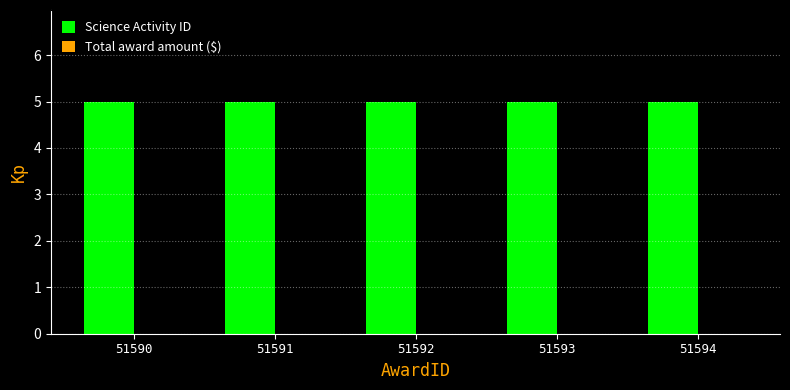

At how many categories does at least one series exceed 0?

5